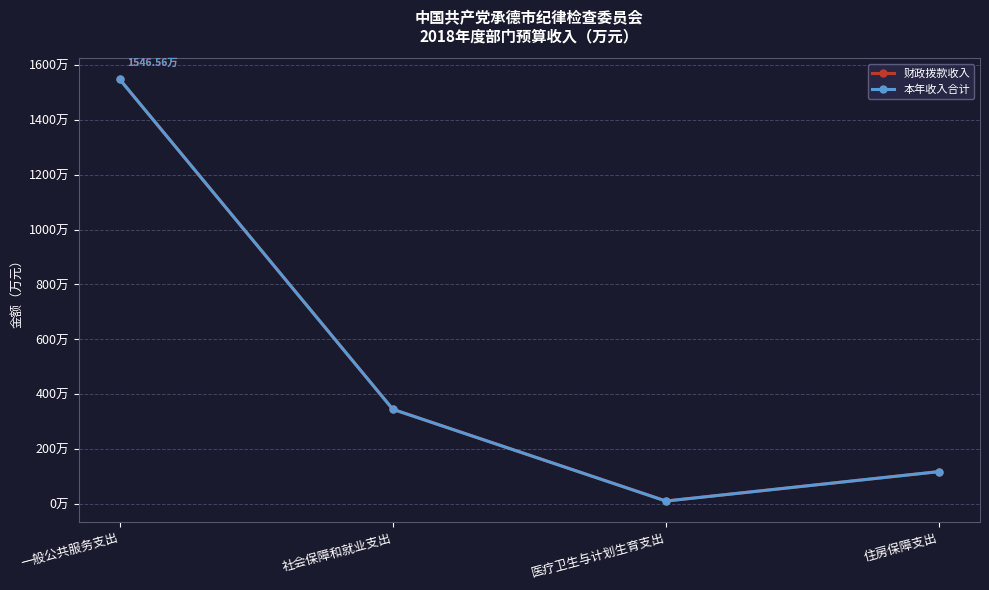

What value does the 财政拨款收入 series have at 一般公共服务支出?

1546.6